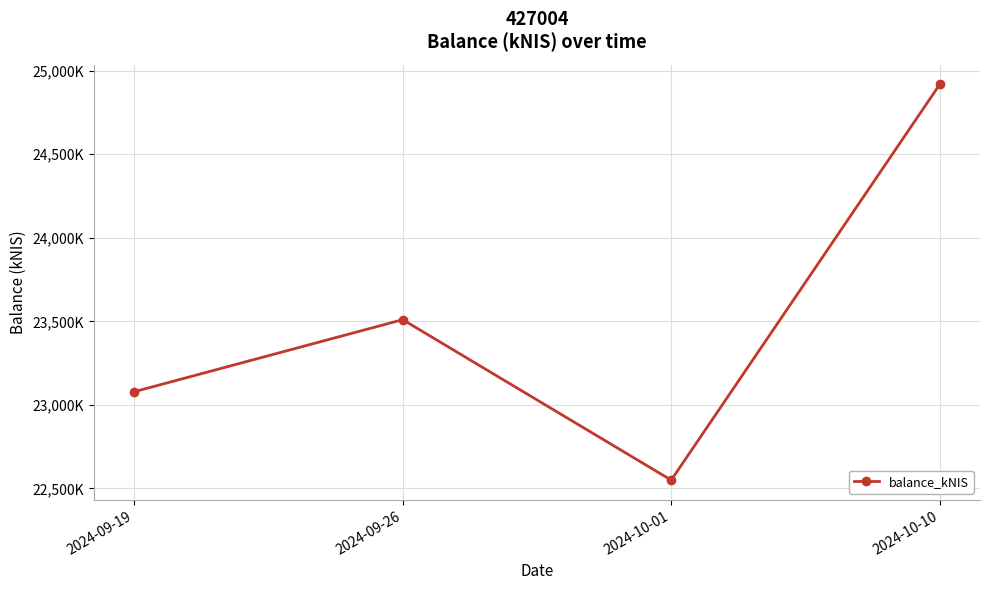

Is it true that the value at 2024-10-01 is 22550.0?

True